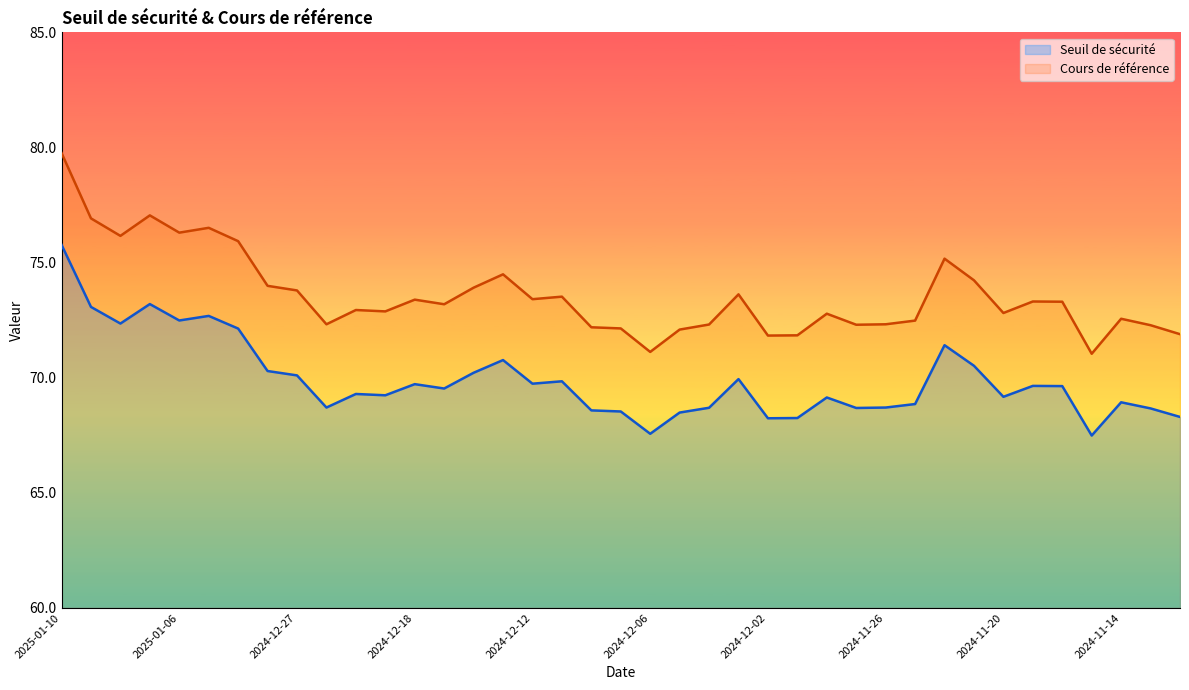

Which series has the largest total across all categories?

Cours de référence